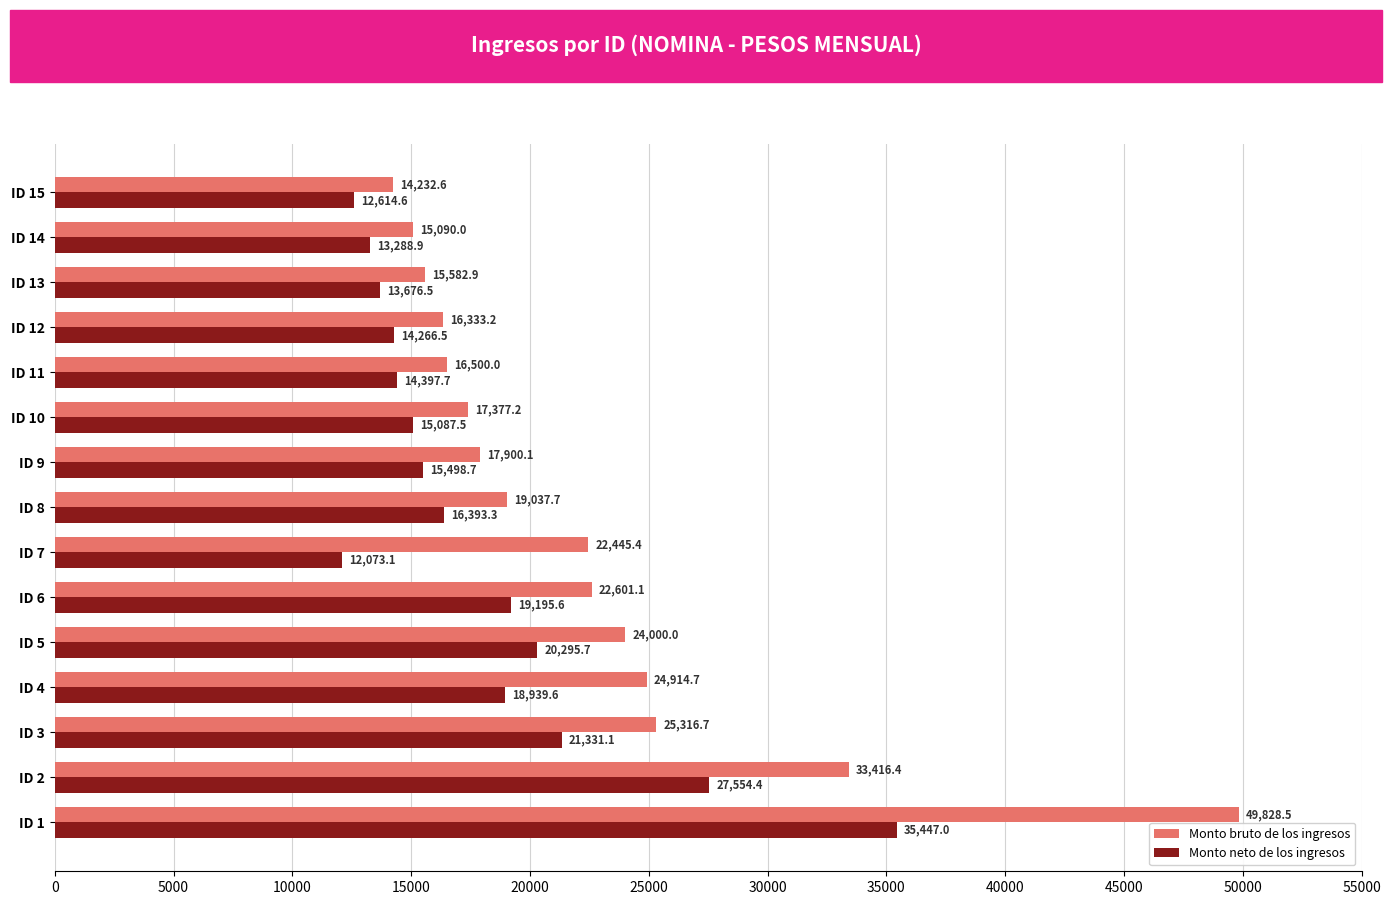

Where is Monto bruto de los ingresos nearest to the value 32030?

ID 2